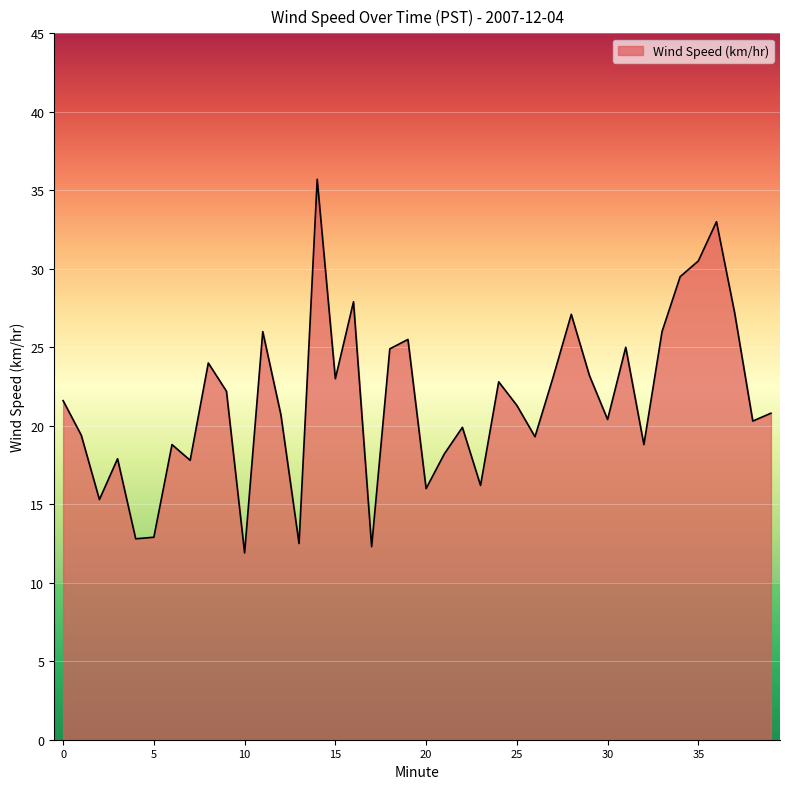

What is the minimum value shown in the chart?

11.9